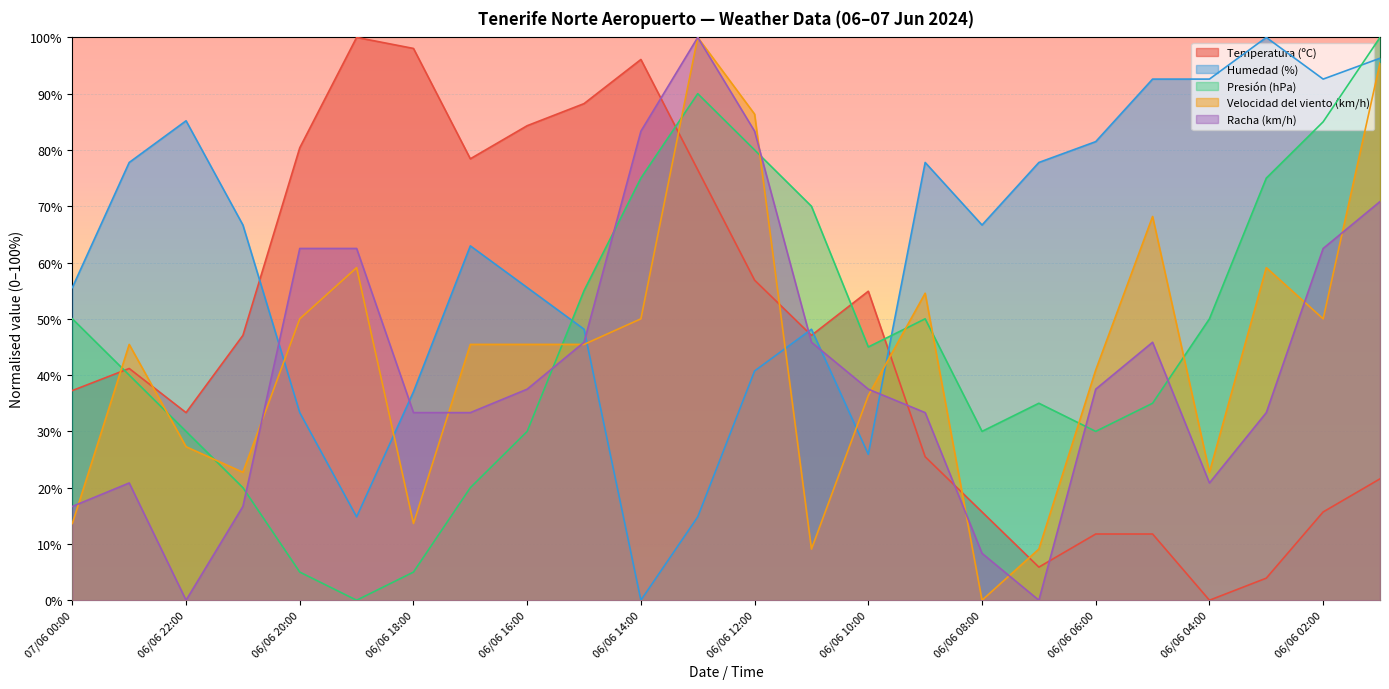

What is the label of the 14th point from the right?

06/06 14:00